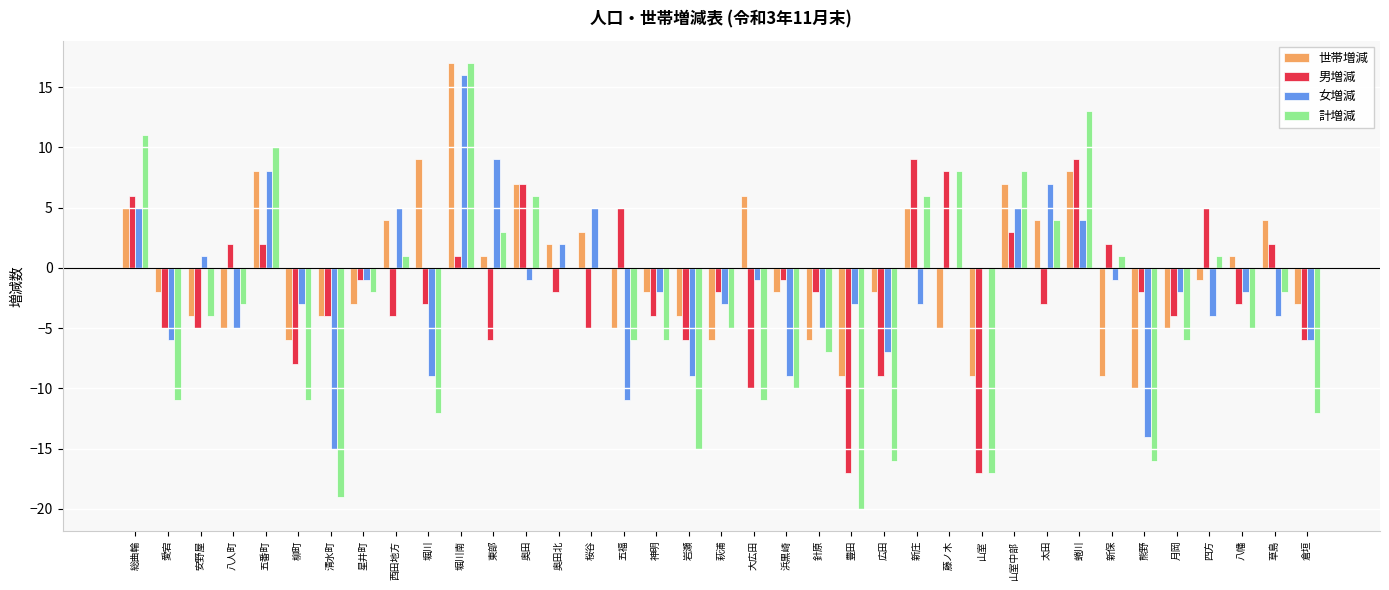

The value of 計増減 at 西田地方 is 1. True or false?

True